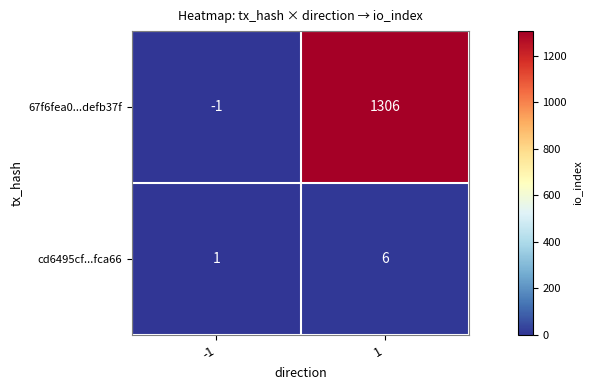

Which series has the largest total across all categories?

67f6fea0...defb37f